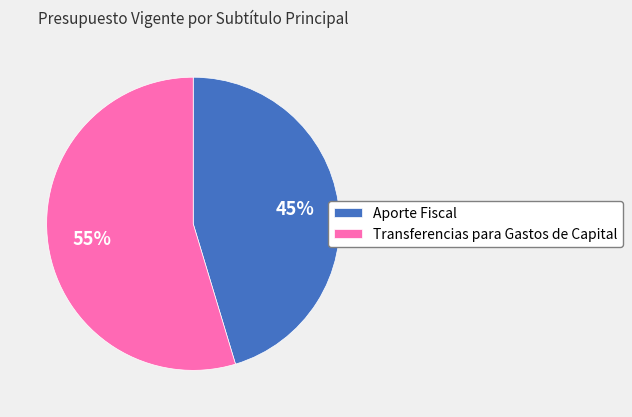

Between Transferencias para Gastos de Capital and Aporte Fiscal, which is larger?

Transferencias para Gastos de Capital